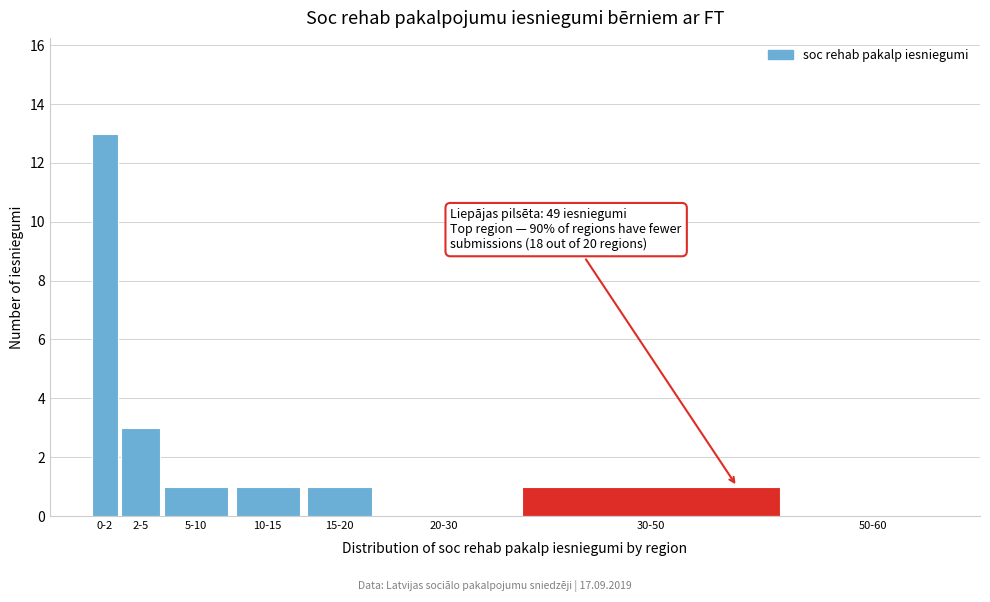

Reading left to right, list all the values displayed in this chart.

0-2=13	2-5=3	5-10=1	10-15=1	15-20=1	20-30=0	30-50=1	50-60=0